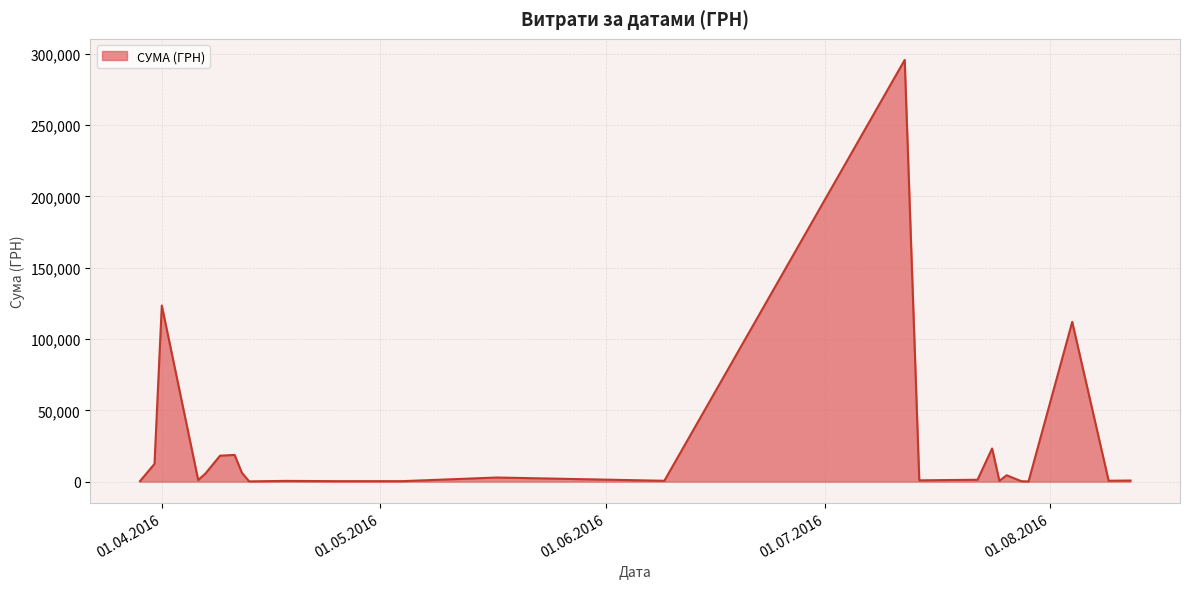

What is the maximum value shown in the chart?

295638.6